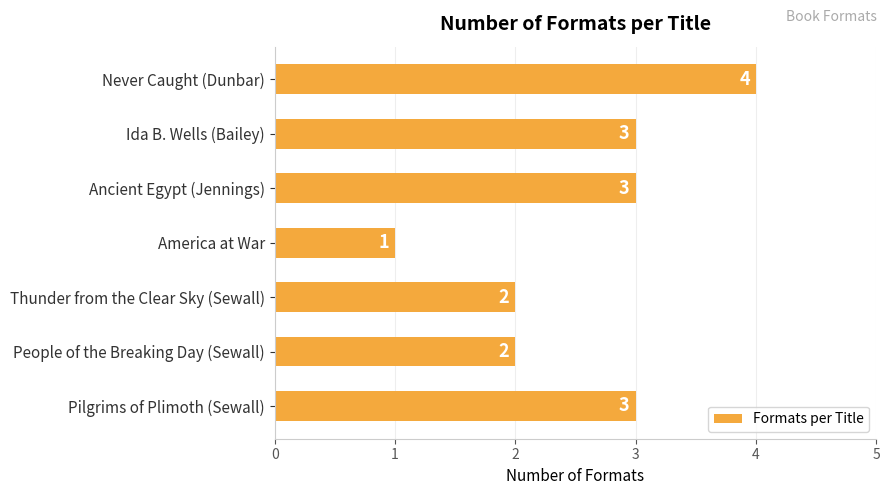

What is the ratio of the value at America at War to the value at Thunder from the Clear Sky (Sewall)?

0.5